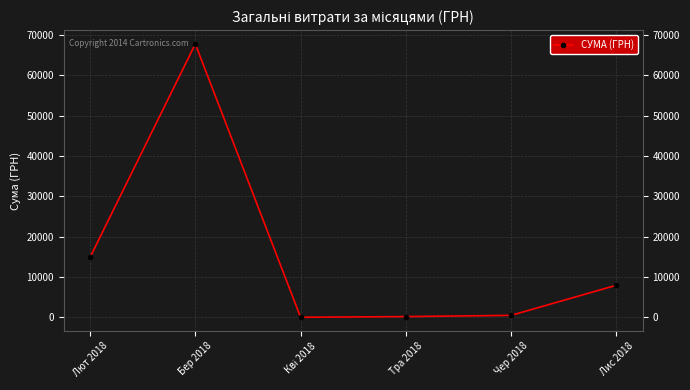

How many data points are less than 7950?

3